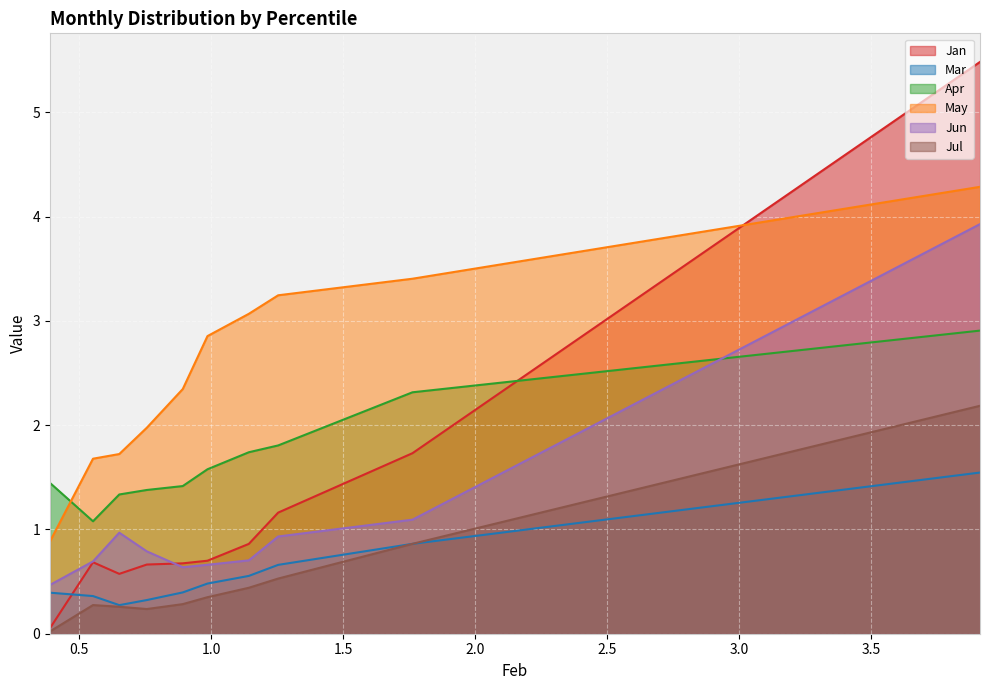

How many intersections are there between Jan and Mar?

1